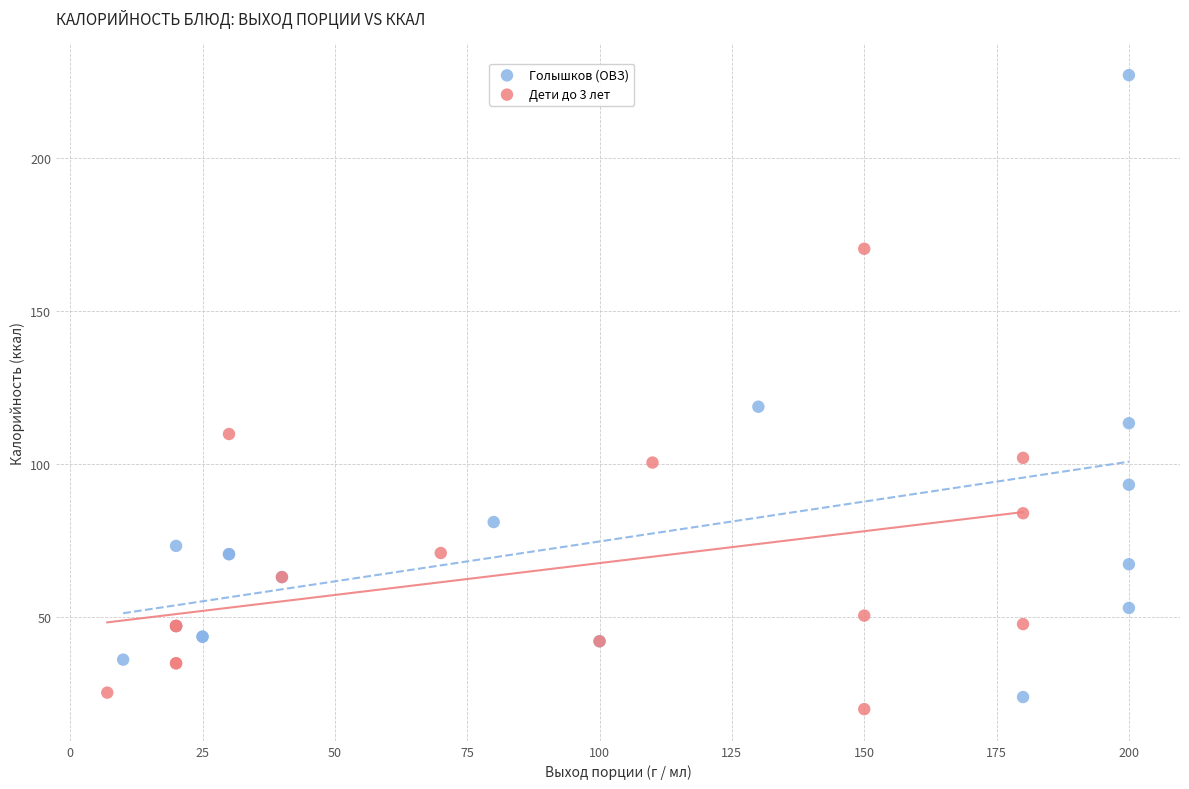

Which series has the widest spread of Y values?

Голышков (ОВЗ)